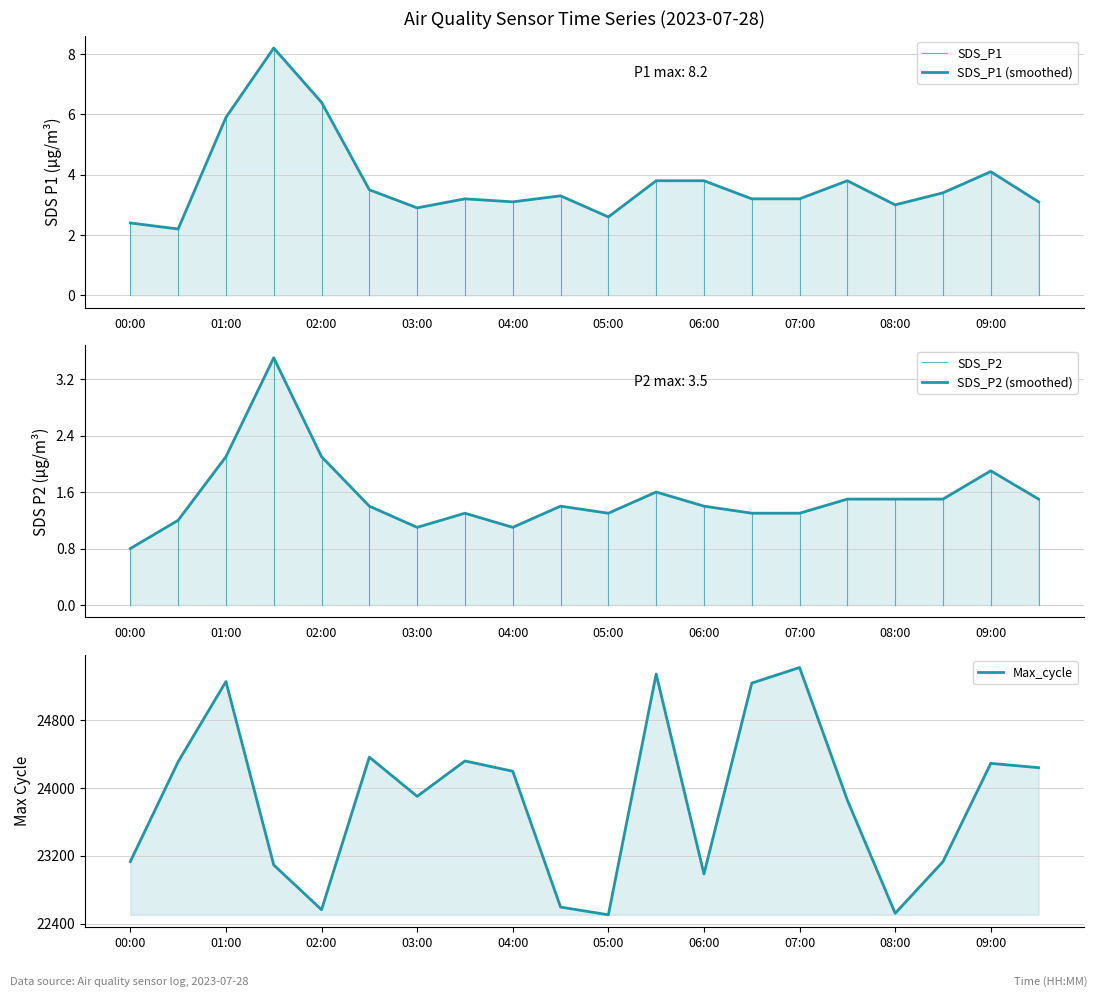

What is the sum of the SDS_P1 values at 04:00 and 02:30?

6.6